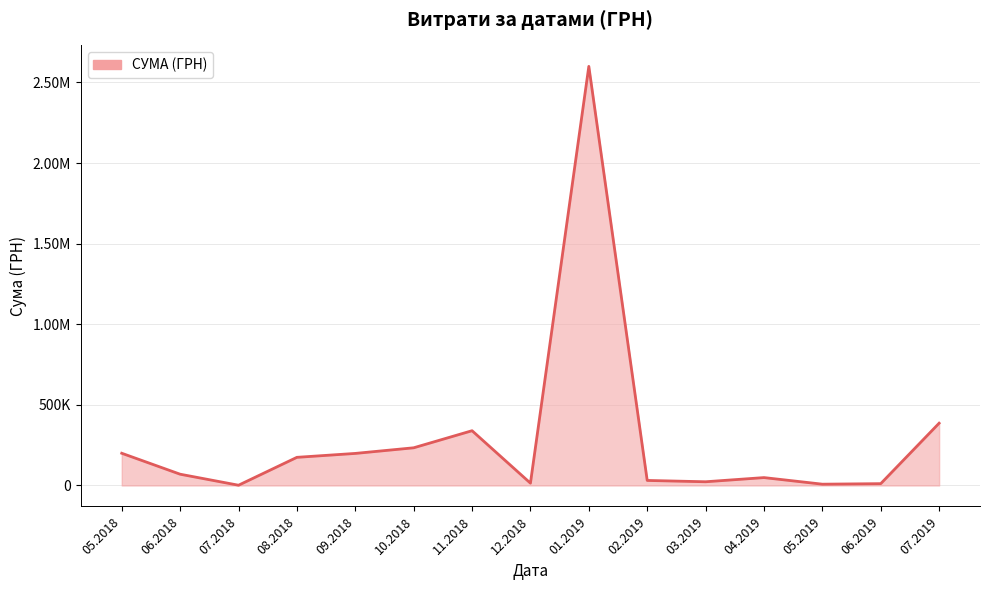

Does the chart display data point markers on the line(s)?

No